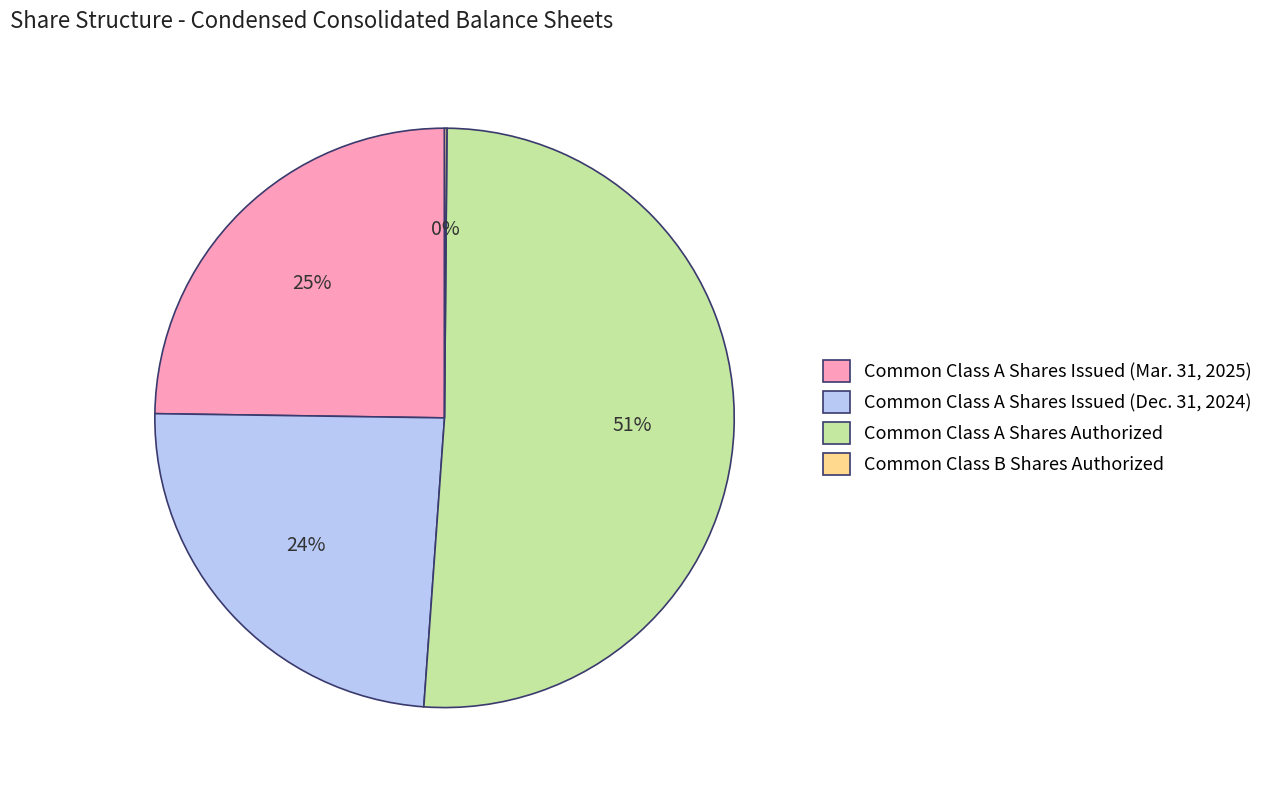

To the nearest percent, what is the average slice percentage?

25%